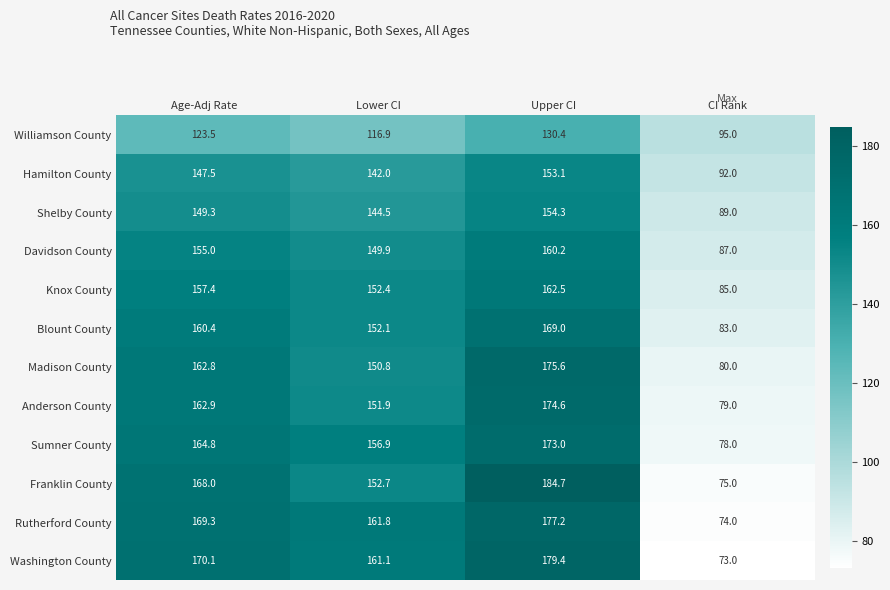

What is the difference between the maximum and minimum values in the Williamson County series?

35.4